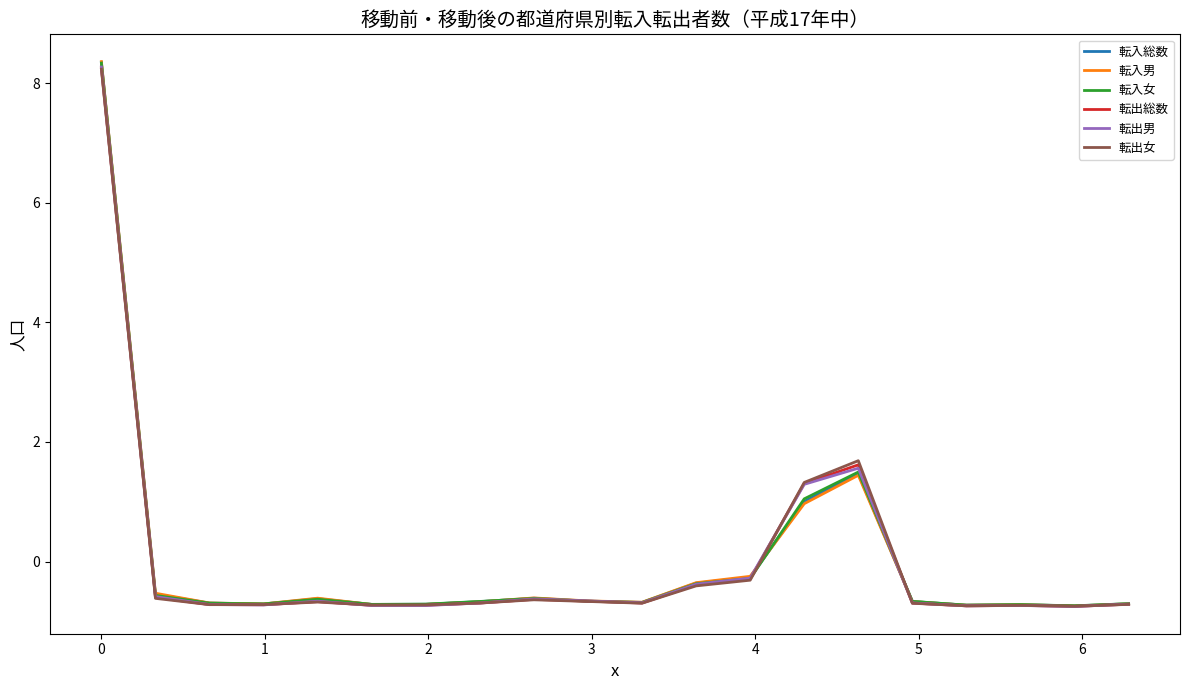

What is the minimum value shown in the chart?

-0.8